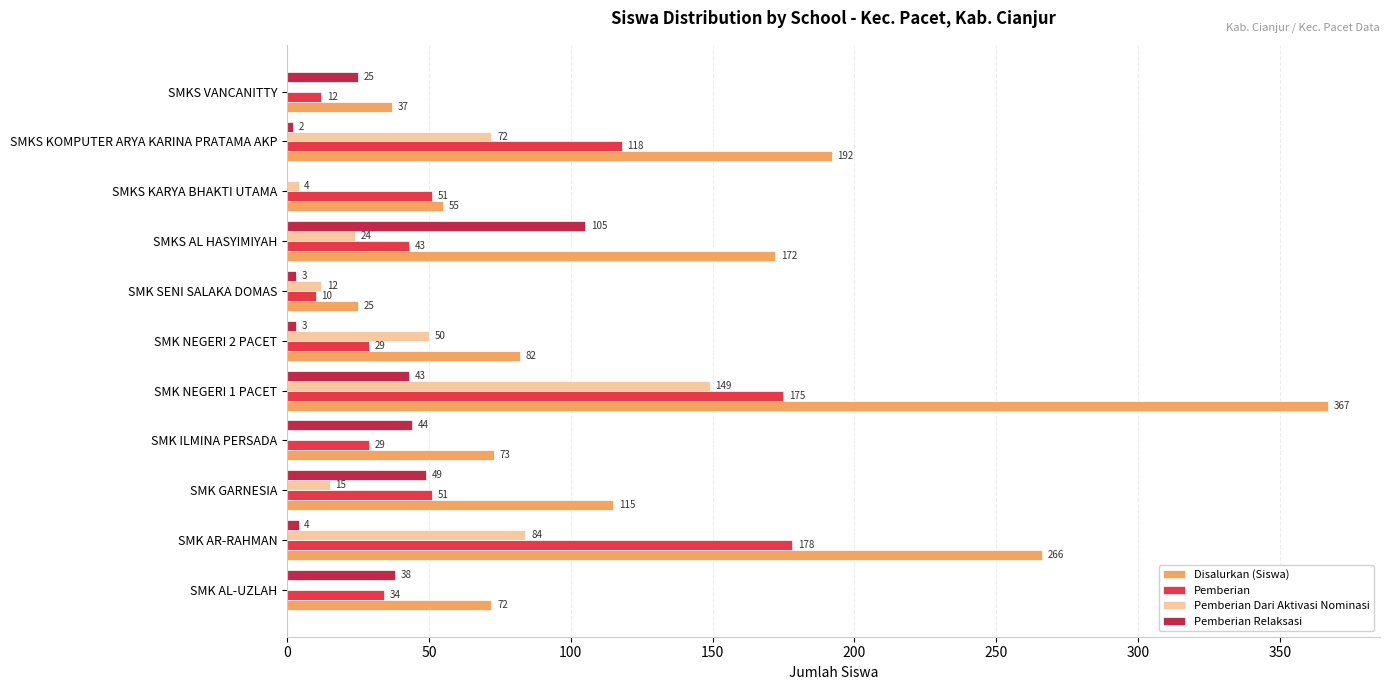

Between SMK GARNESIA and SMKS VANCANITTY, which series saw the biggest shift?

Disalurkan (Siswa)